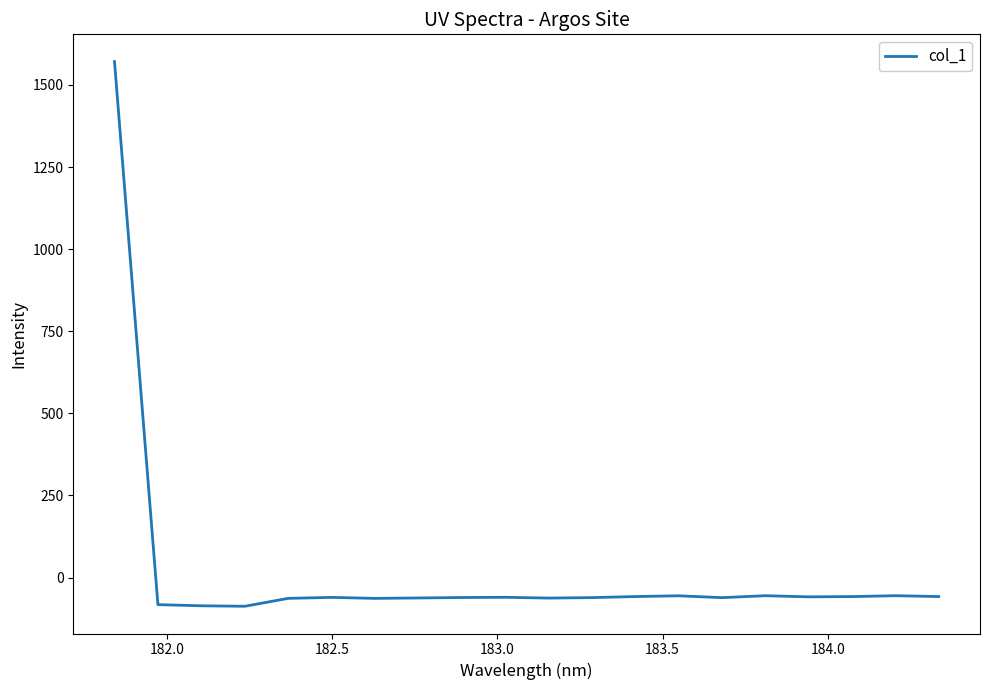

How many values are above zero?

1